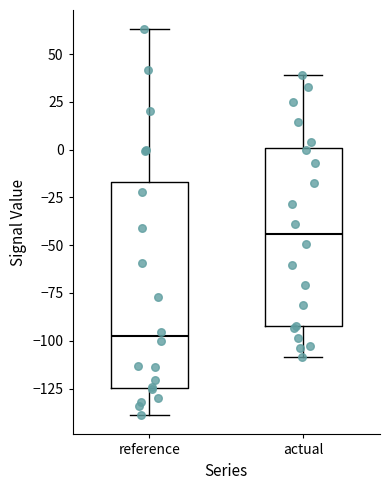

Which box's median line is the lowest?

reference